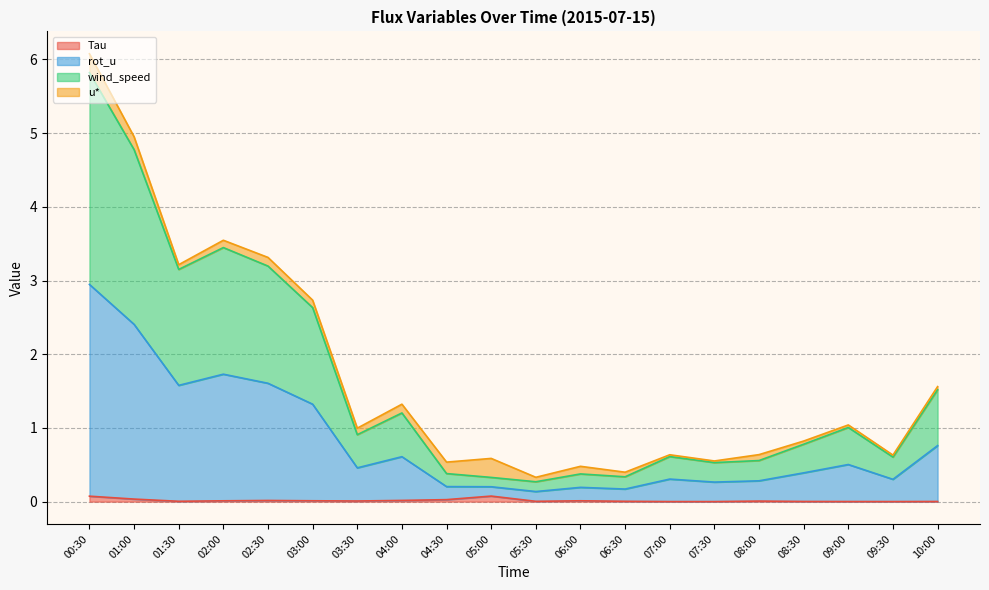

At which label is Tau closest to 0?

07:30